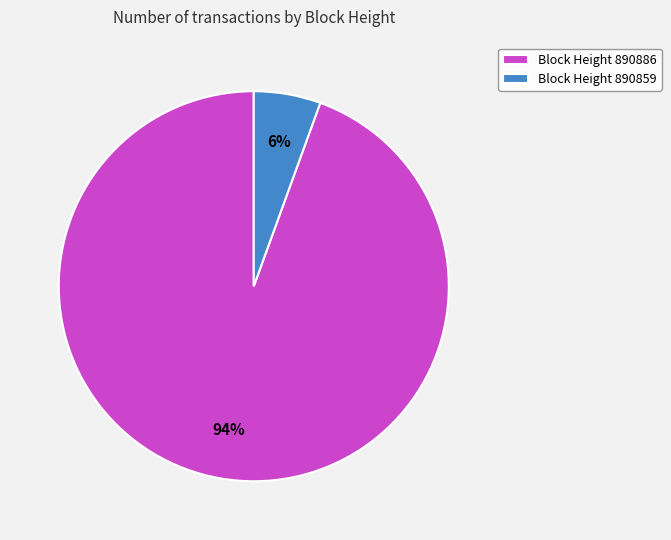

Is the sum of Block Height 890886 and Block Height 890859 greater than half?

Yes